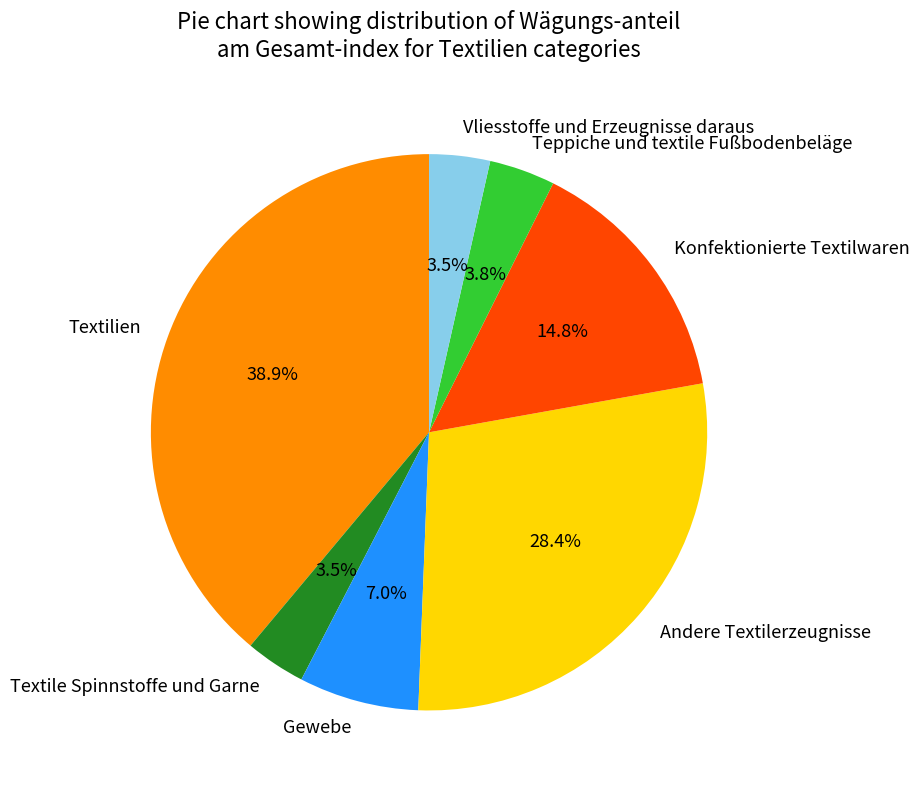

Which has a higher value, Konfektionierte Textilwaren or Teppiche und textile Fußbodenbeläge?

Konfektionierte Textilwaren